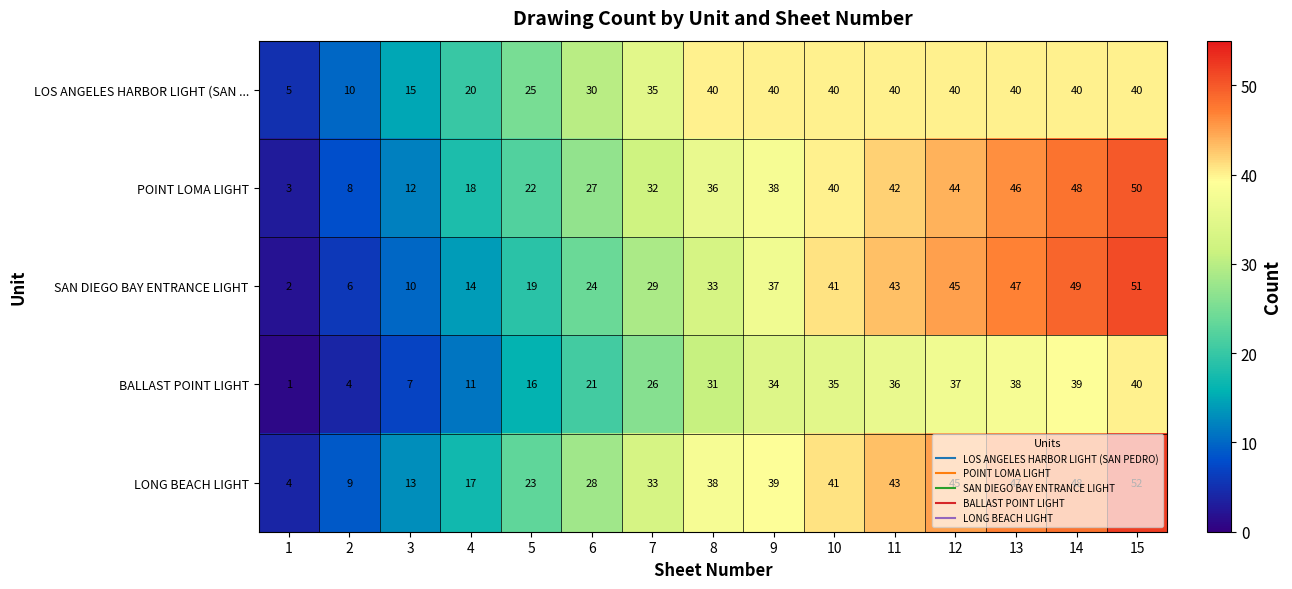

What is the spread (max minus min) of values at 1?

4